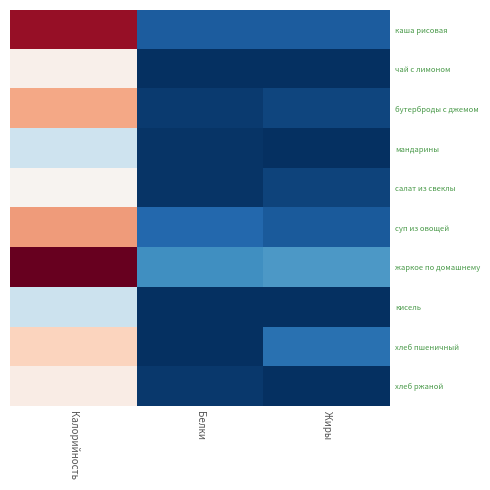

Reading right to left, transcribe all the data shown in this chart.

каша рисовая: Жиры=8.0	Белки=8.2	Калорийность=301.0
чай с лимоном: Жиры=0.0	Белки=0.1	Калорийность=62.0
бутерброды с джемом: Жиры=4.0	Белки=2.0	Калорийность=161.0
мандарины: Жиры=0.2	Белки=0.8	Калорийность=38.0
салат из свеклы: Жиры=3.6	Белки=0.8	Калорийность=55.7
суп из овощей: Жиры=7.7	Белки=10.4	Калорийность=170.2
жаркое по домашнему: Жиры=20.7	Белки=18.5	Калорийность=337.1
кисель: Жиры=0.0	Белки=0.0	Калорийность=37.9
хлеб пшеничный: Жиры=12.3	Белки=0.3	Калорийность=113.2
хлеб ржаной: Жиры=0.3	Белки=1.7	Калорийность=69.0